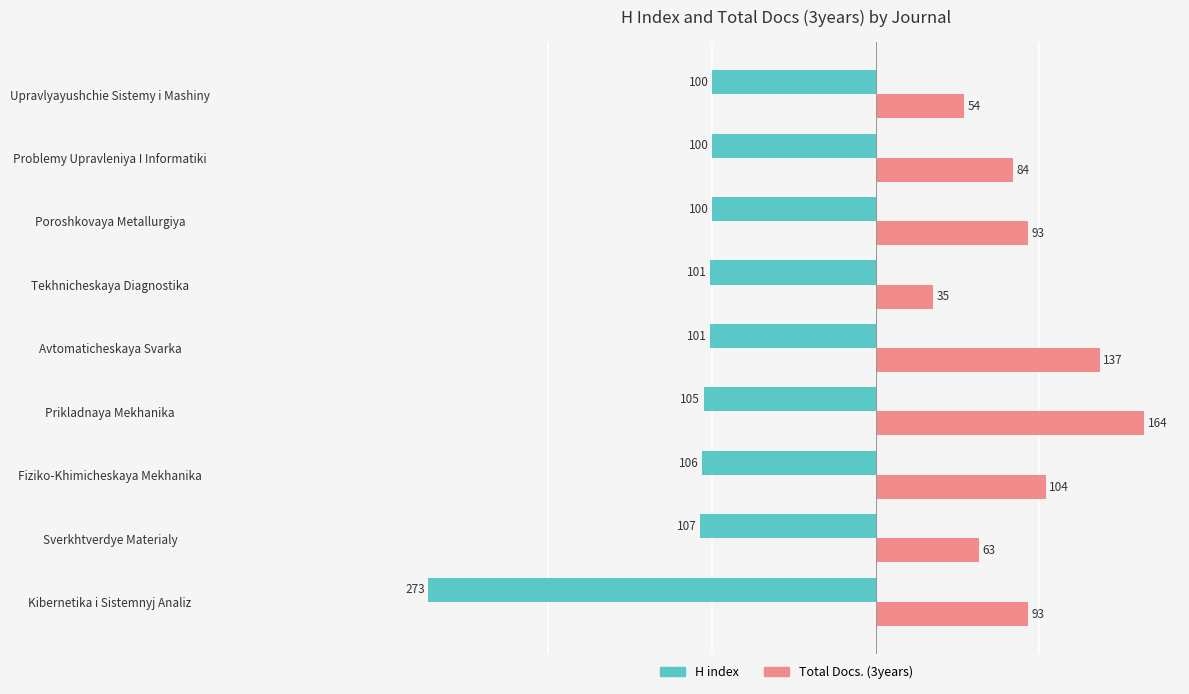

What is the spread (max minus min) of values at Kibernetika i Sistemnyj Analiz?

366